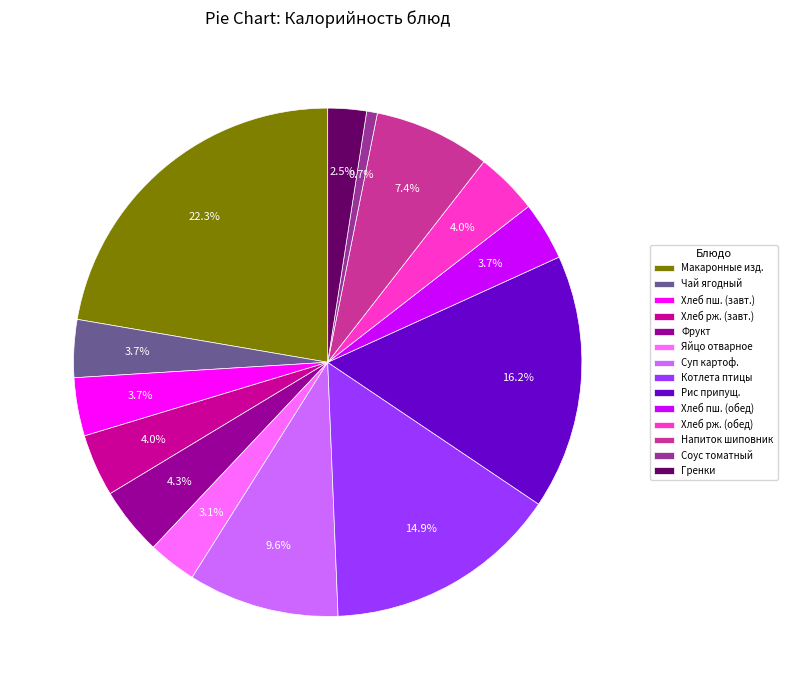

Between Котлета птицы and Хлеб пш. (завт.), which is larger?

Котлета птицы